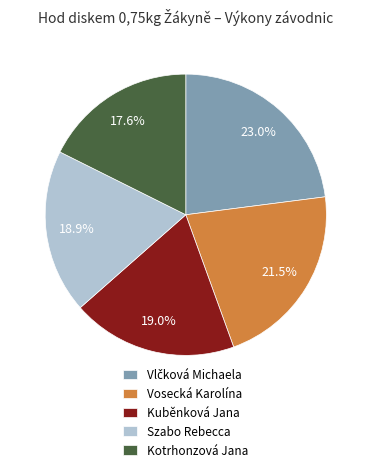

To the nearest percent, what is the difference between the largest and smallest slice percentages?

5%